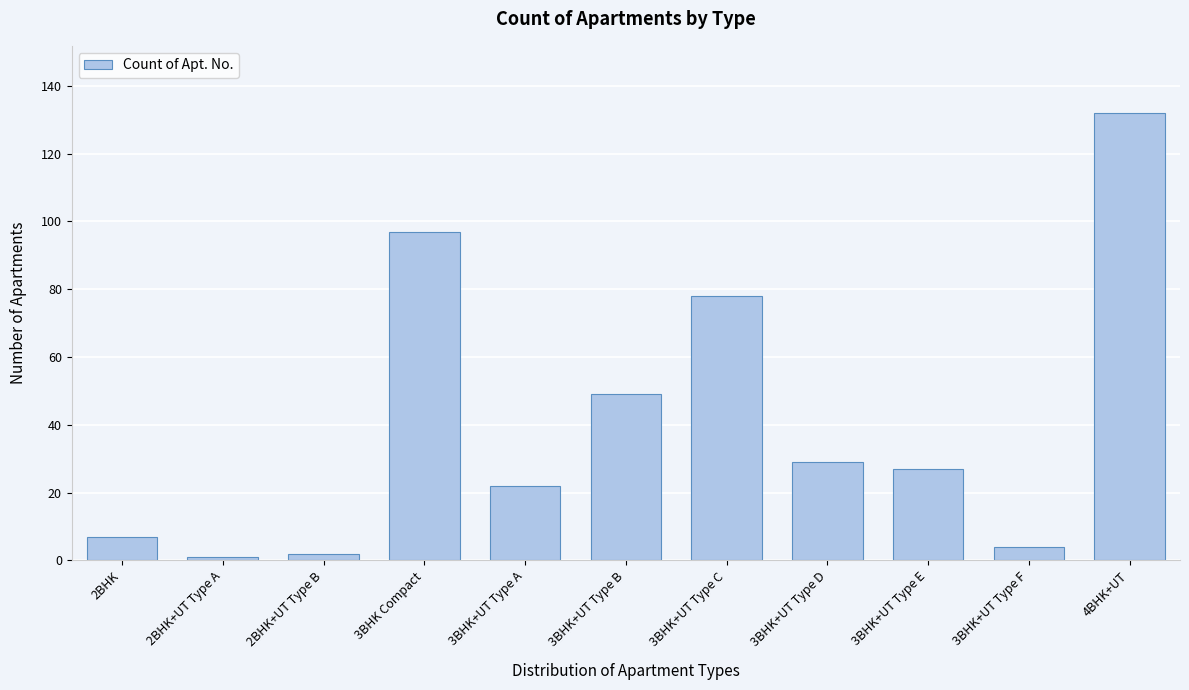

Reading left to right, list all the values displayed in this chart.

2BHK=7	2BHK+UT Type A=1	2BHK+UT Type B=2	3BHK Compact=97	3BHK+UT Type A=22	3BHK+UT Type B=49	3BHK+UT Type C=78	3BHK+UT Type D=29	3BHK+UT Type E=27	3BHK+UT Type F=4	4BHK+UT=132